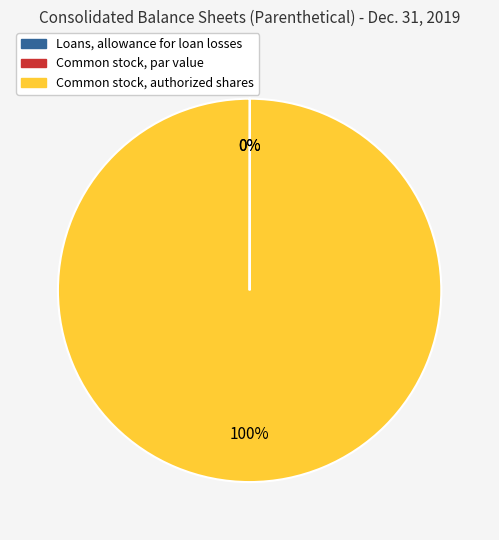

To the nearest percent, what is the average slice percentage?

33%